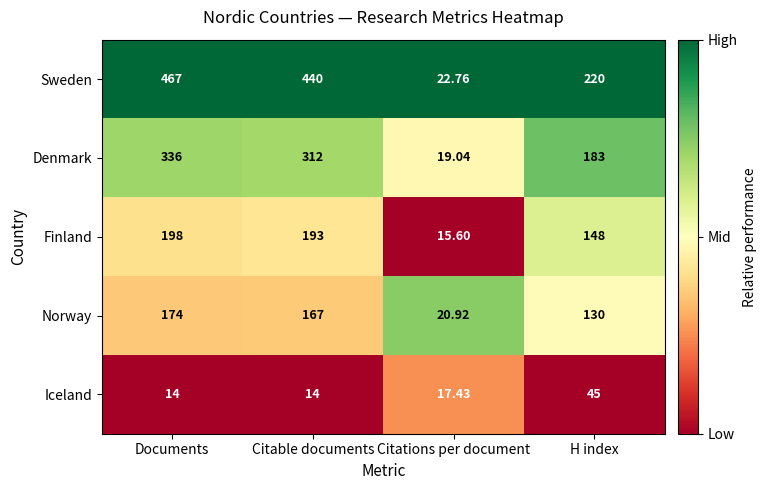

Rank the series by their maximum value, from lowest to highest.

Iceland, Norway, Finland, Denmark, Sweden